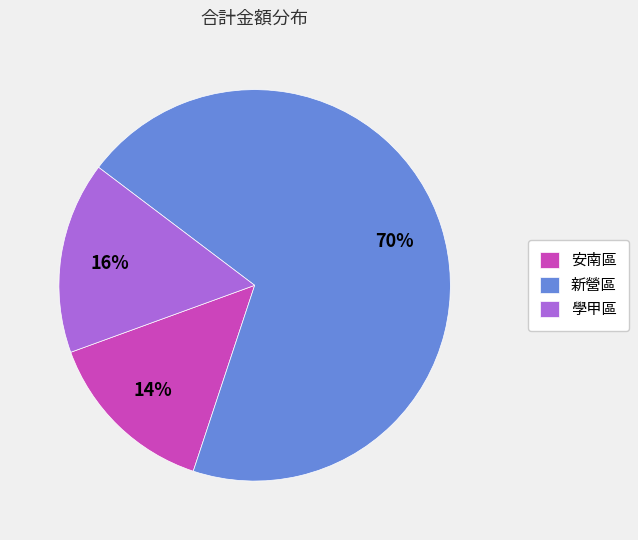

Is the sum of 安南區 and 學甲區 greater than half?

No